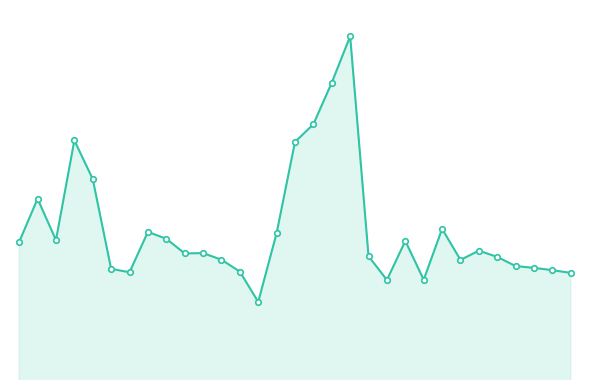

Where is the first local minimum?

2